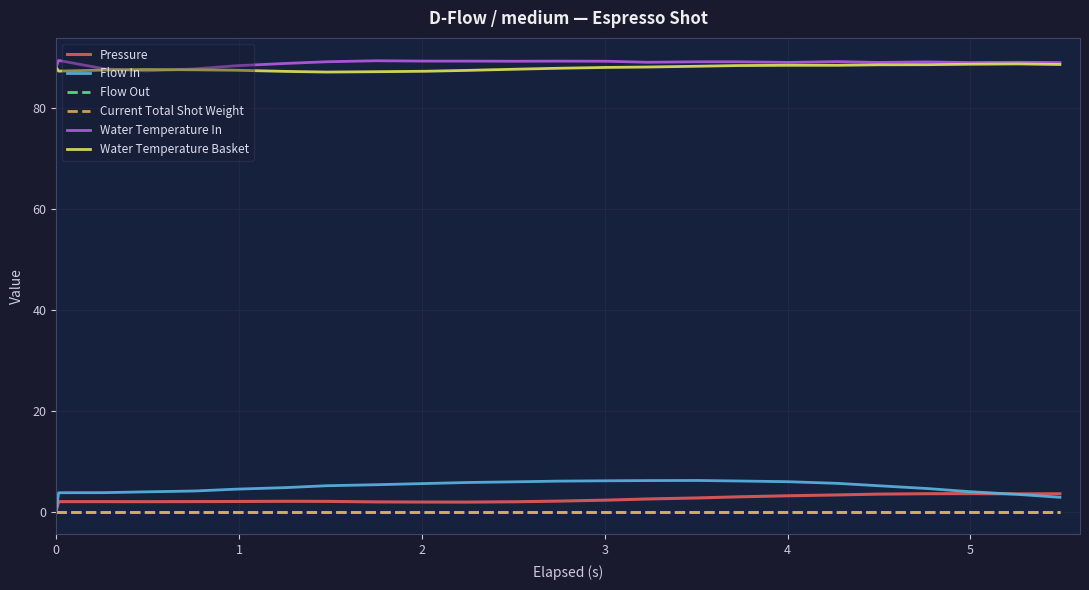

Does the chart have visible grid lines?

Yes